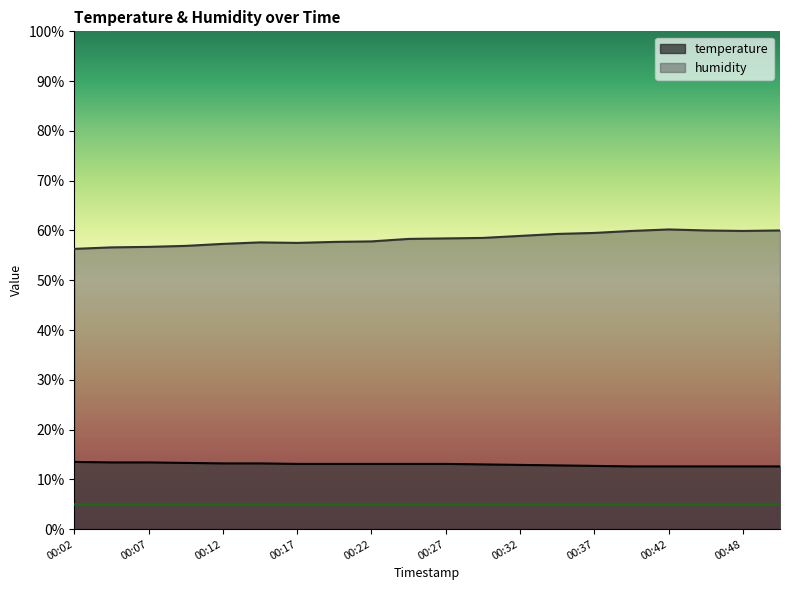

Reading right to left, list all the values displayed in this chart.

temperature: 00:50=12.6	00:48=12.6	00:45=12.6	00:42=12.6	00:40=12.6	00:37=12.7	00:35=12.8	00:32=12.9	00:30=13.0	00:27=13.1	00:25=13.1	00:22=13.1	00:20=13.1	00:17=13.1	00:15=13.2	00:12=13.2	00:10=13.3	00:07=13.4	00:05=13.4	00:02=13.5
humidity: 00:50=60.0	00:48=59.9	00:45=60.0	00:42=60.2	00:40=59.9	00:37=59.5	00:35=59.3	00:32=58.9	00:30=58.5	00:27=58.4	00:25=58.3	00:22=57.8	00:20=57.7	00:17=57.5	00:15=57.6	00:12=57.3	00:10=56.9	00:07=56.7	00:05=56.6	00:02=56.3